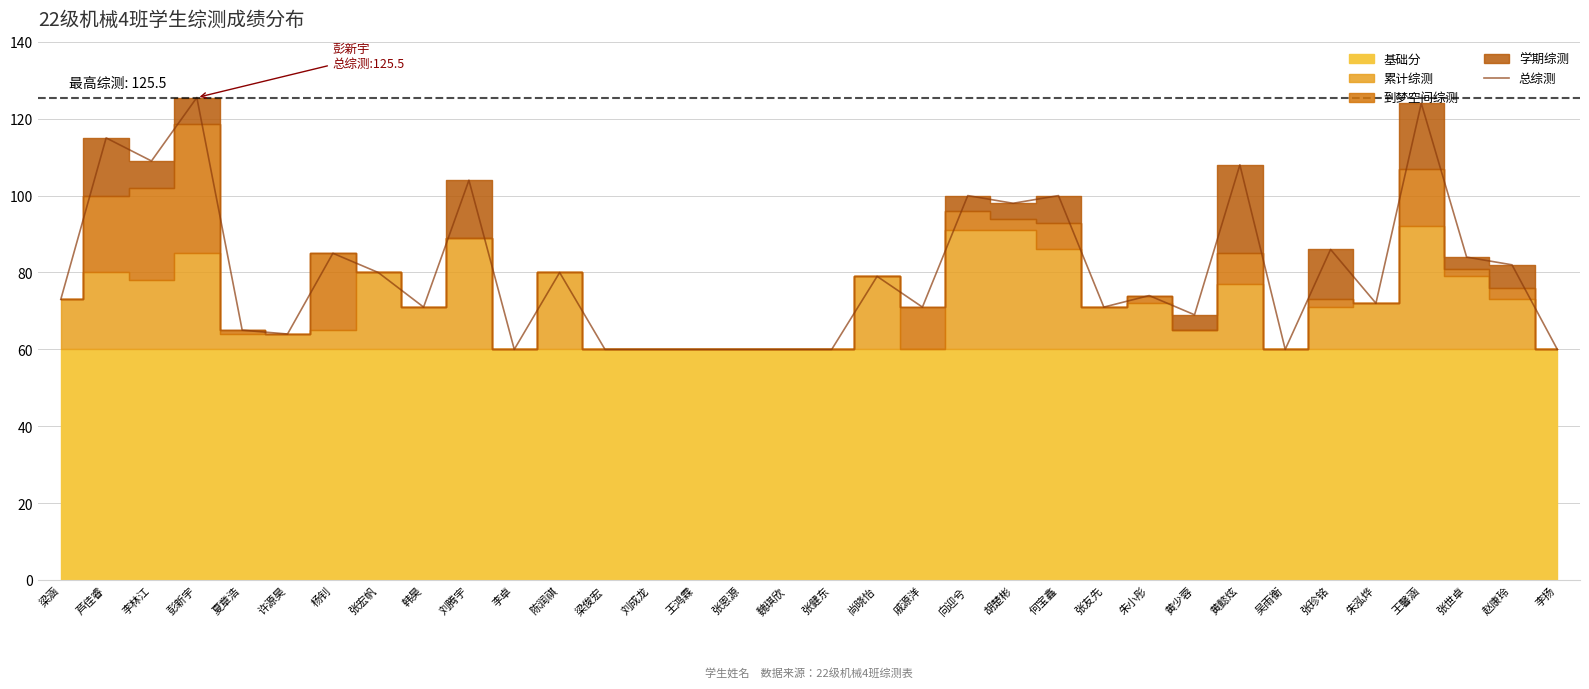

The value at 许源昊 is 64.0. True or false?

True